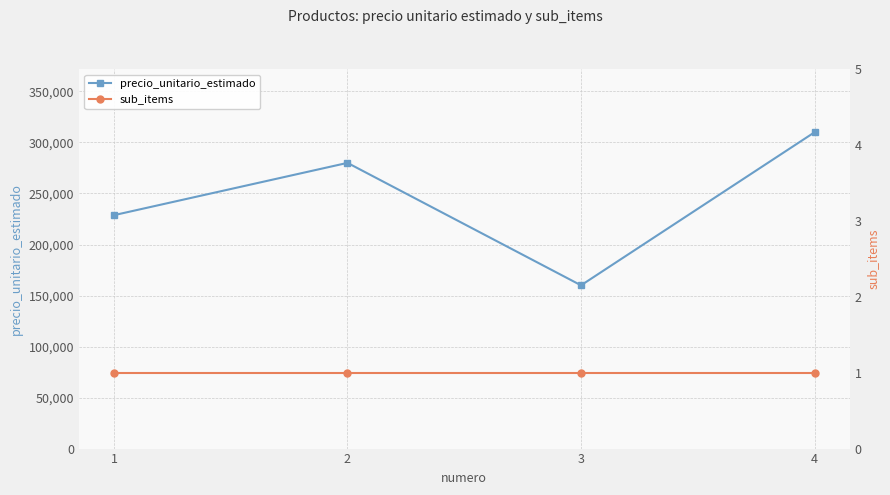

Rank the categories by sub_items value from highest to lowest.

1, 2, 3, 4